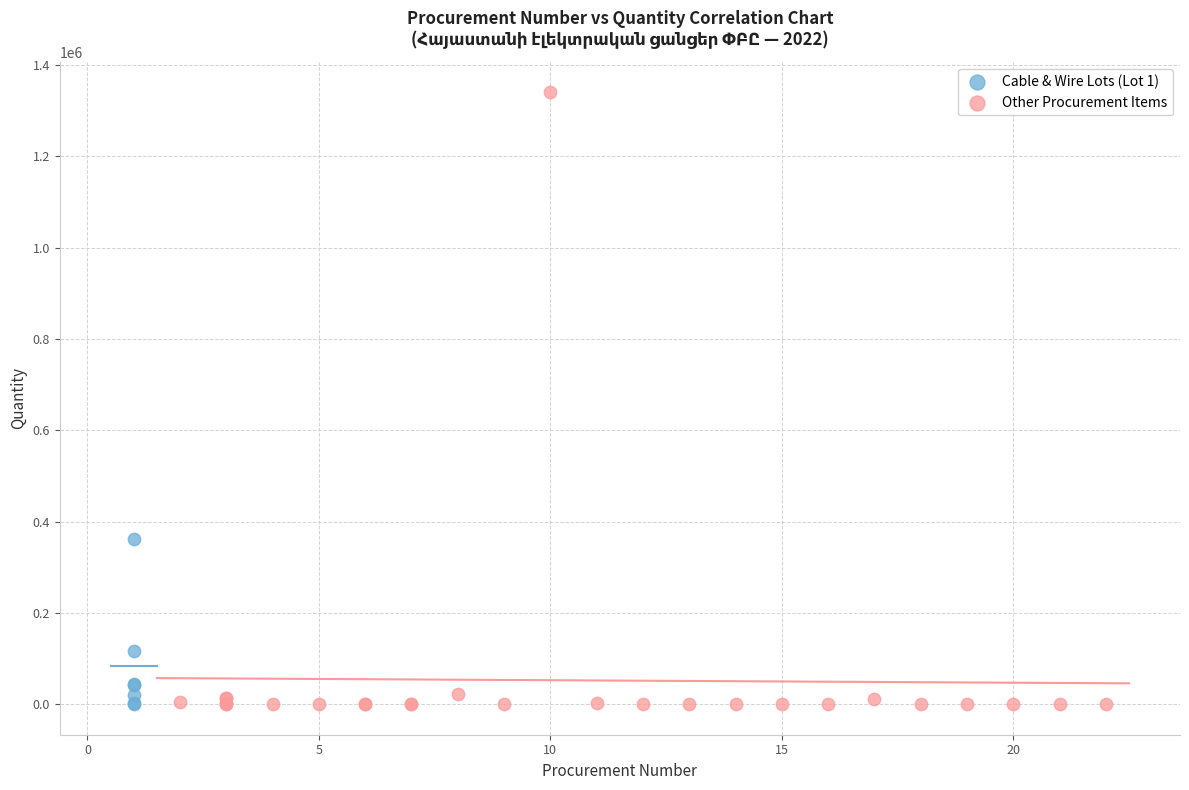

Which series has the largest Y range (max minus min)?

Other Procurement Items